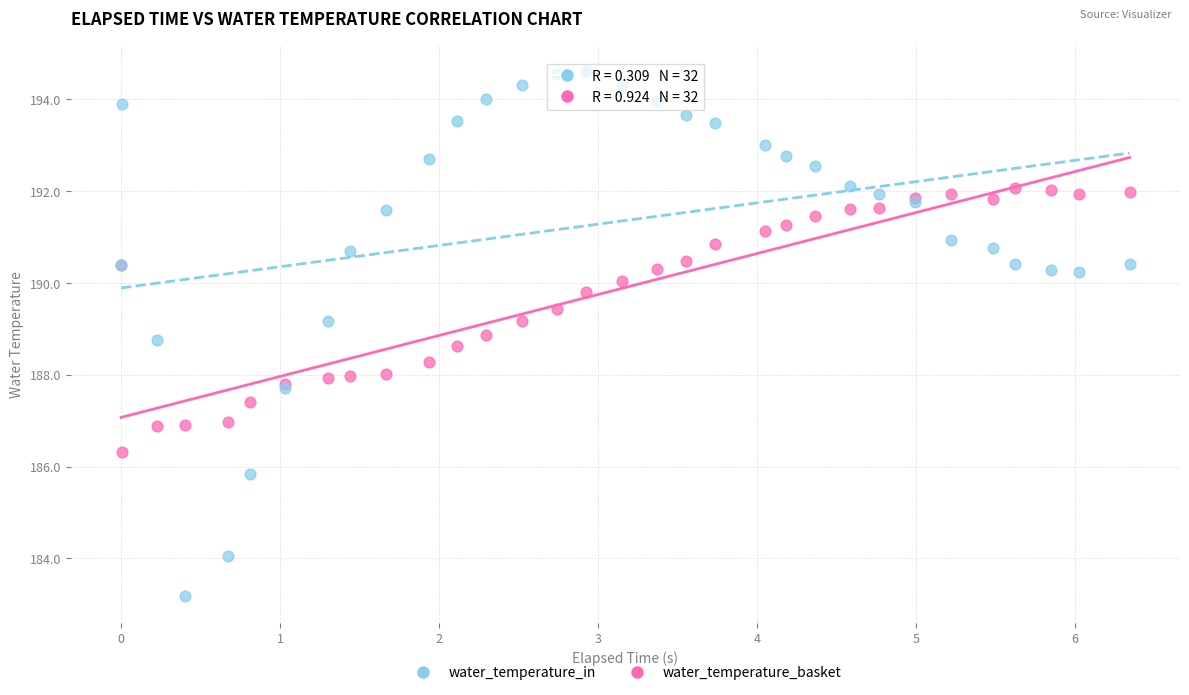

Which series reaches the minimum Y coordinate?

water_temperature_in